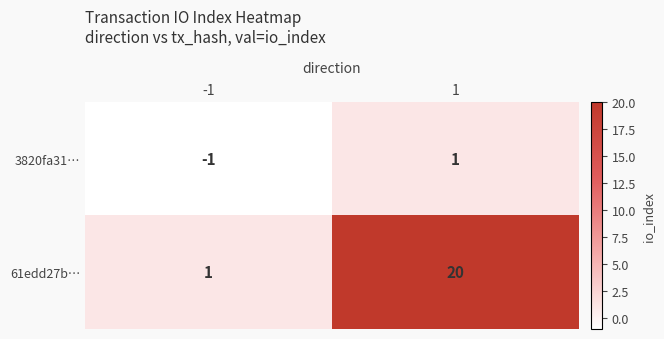

Which category has the lowest value across all series?

-1